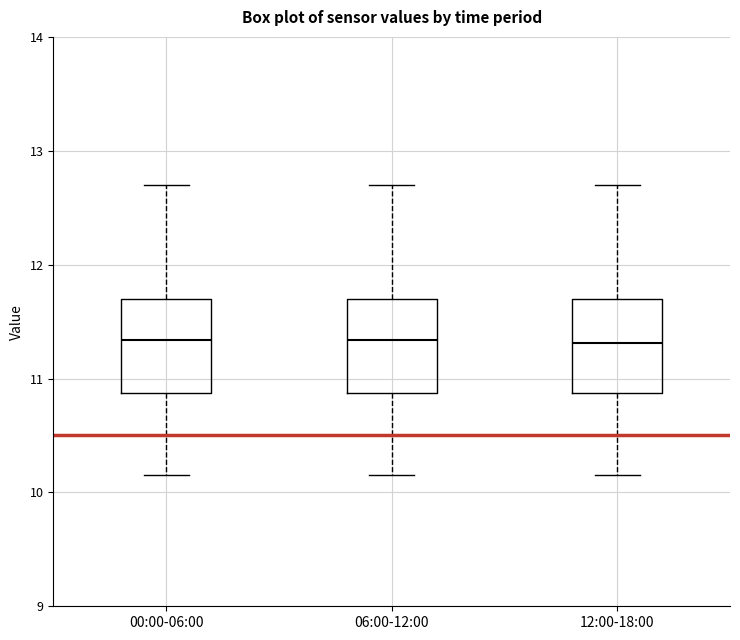

Reading left to right, read every box against the y-axis: the position of its median line, the range the box covers, and the ends of its whiskers. The values are not printed on the chart, so give them approximately, as read against the axis.

00:00-06:00: median 11.3, box 10.9 to 11.7, whiskers 10.2 to 12.7
06:00-12:00: median 11.3, box 10.9 to 11.7, whiskers 10.2 to 12.7
12:00-18:00: median 11.3, box 10.9 to 11.7, whiskers 10.2 to 12.7